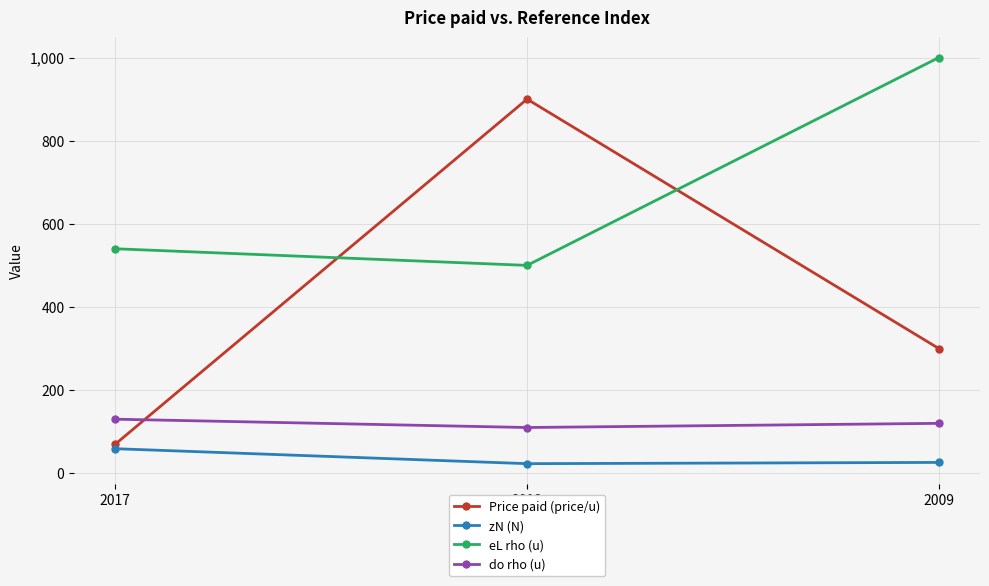

What is the maximum value for Price paid (price/u)?

900